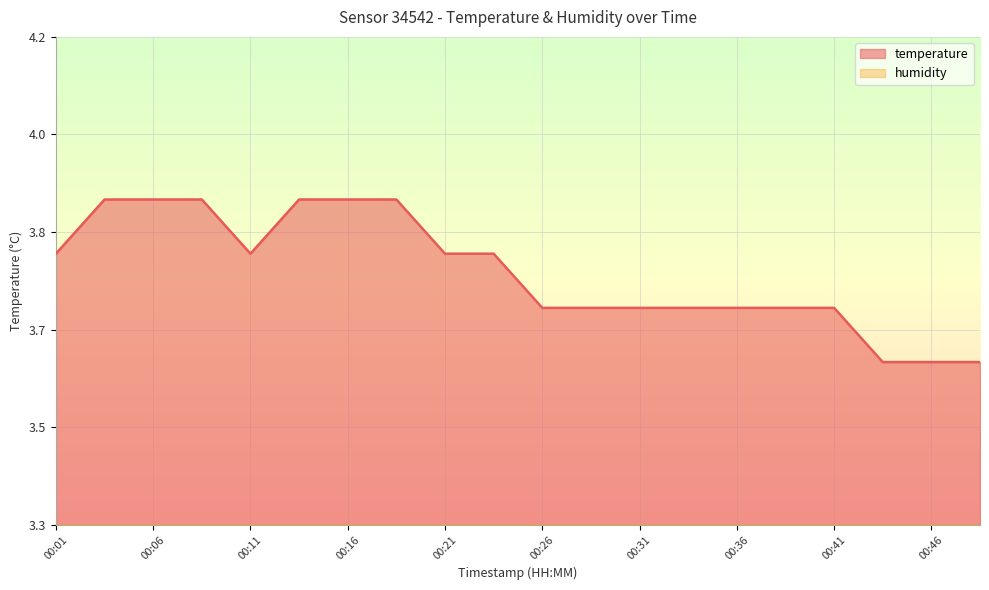

Between 00:14 and 00:16, which is larger?

00:14